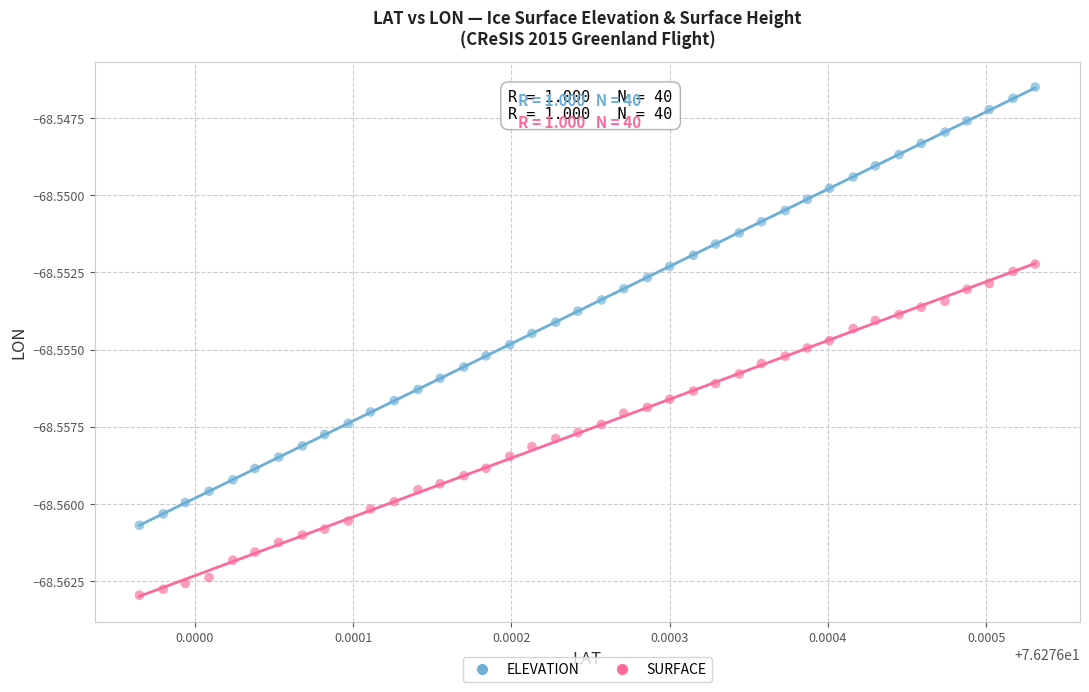

Which series contains the lowest Y value?

SURFACE